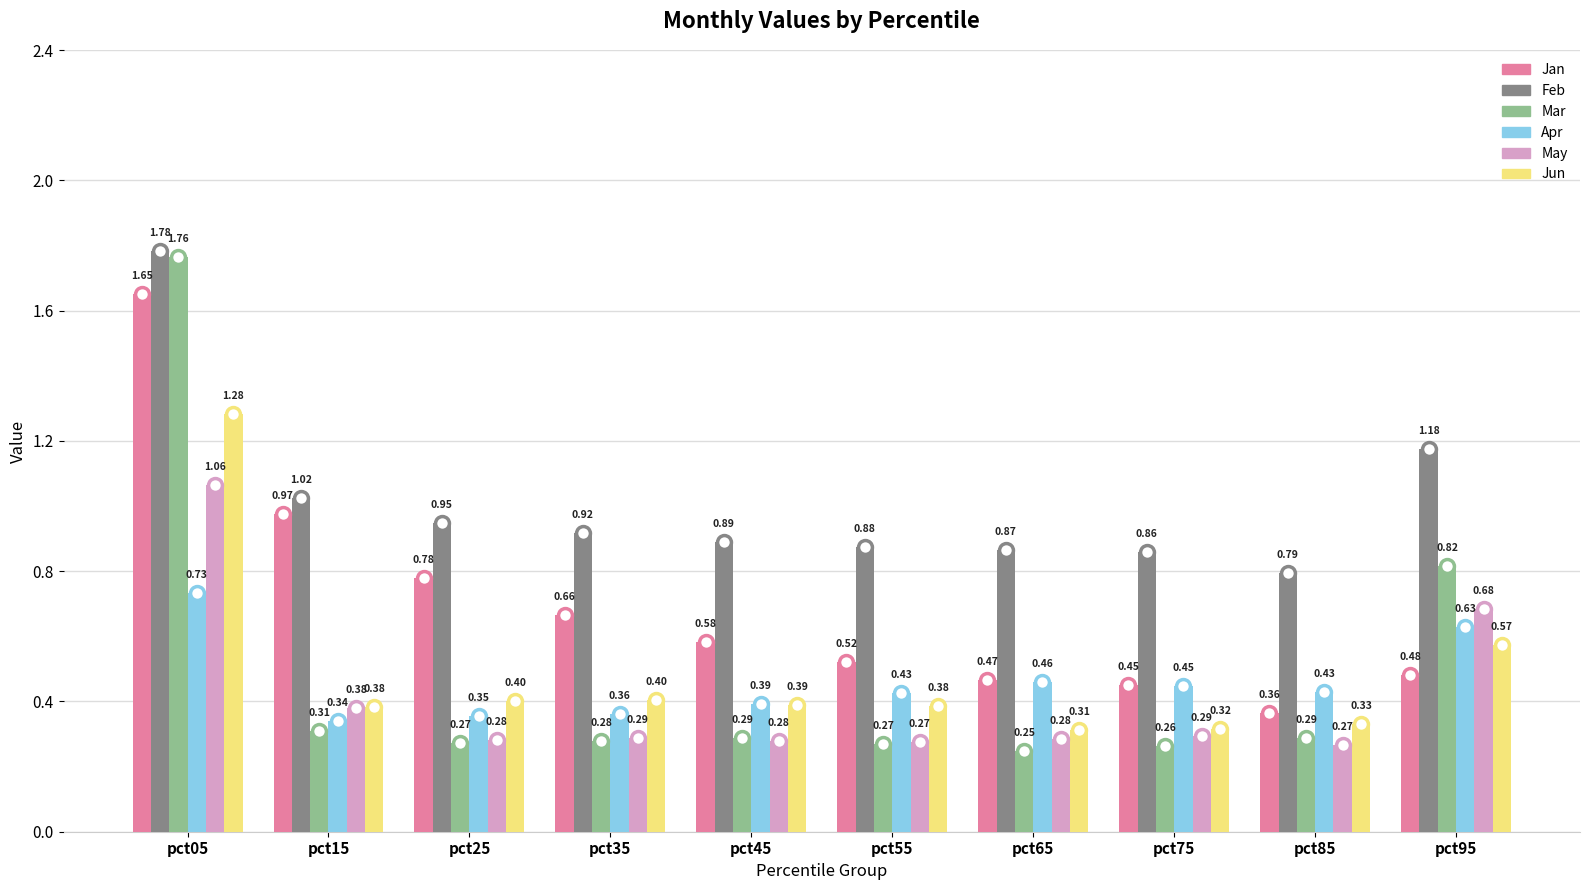

How many bars are there in each group?

6